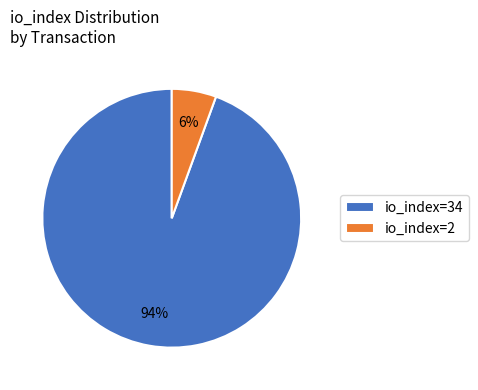

To the nearest percent, what portion does io_index=2 represent?

6%